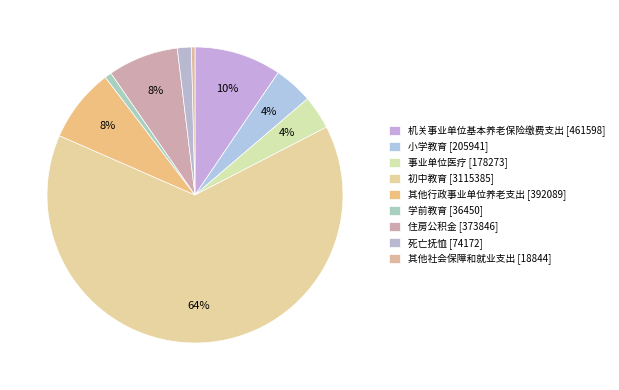

What is the largest slice in the pie chart?

初中教育